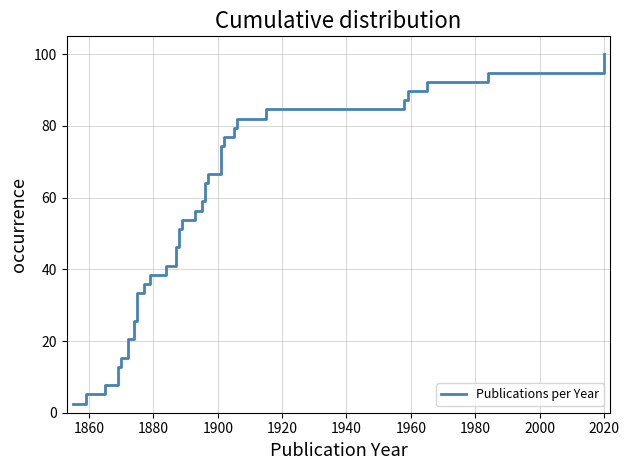

What is the smallest value displayed?

2.6